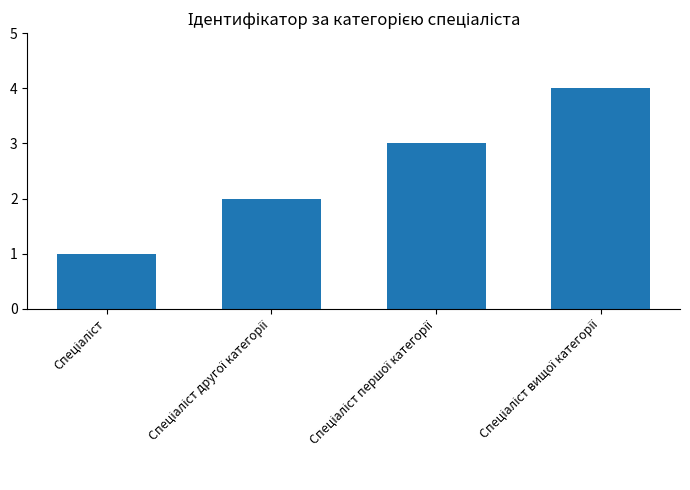

What is the maximum value shown in the chart?

4